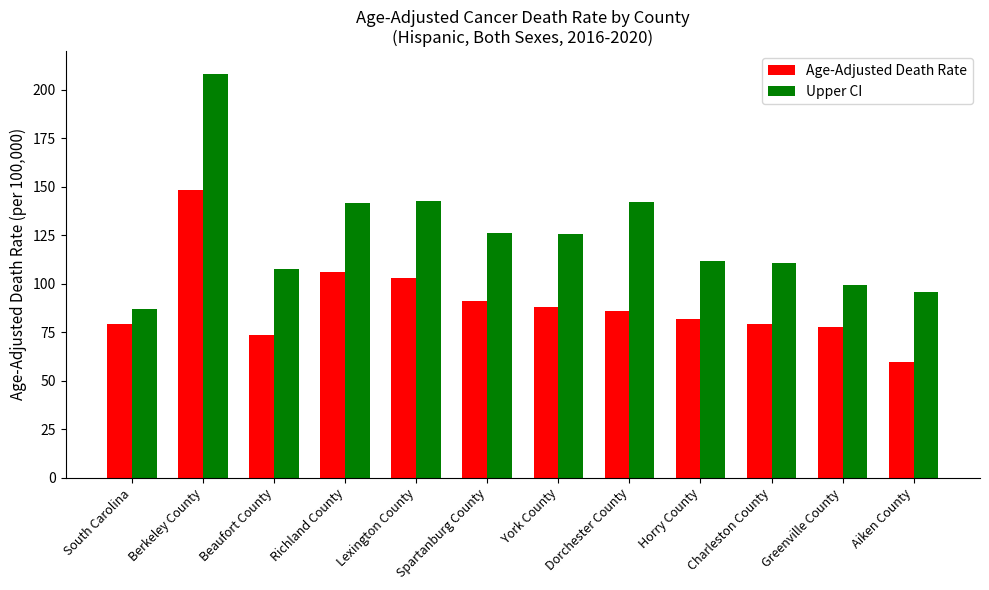

Is it true that Age-Adjusted Death Rate equals 16.4 at South Carolina?

False